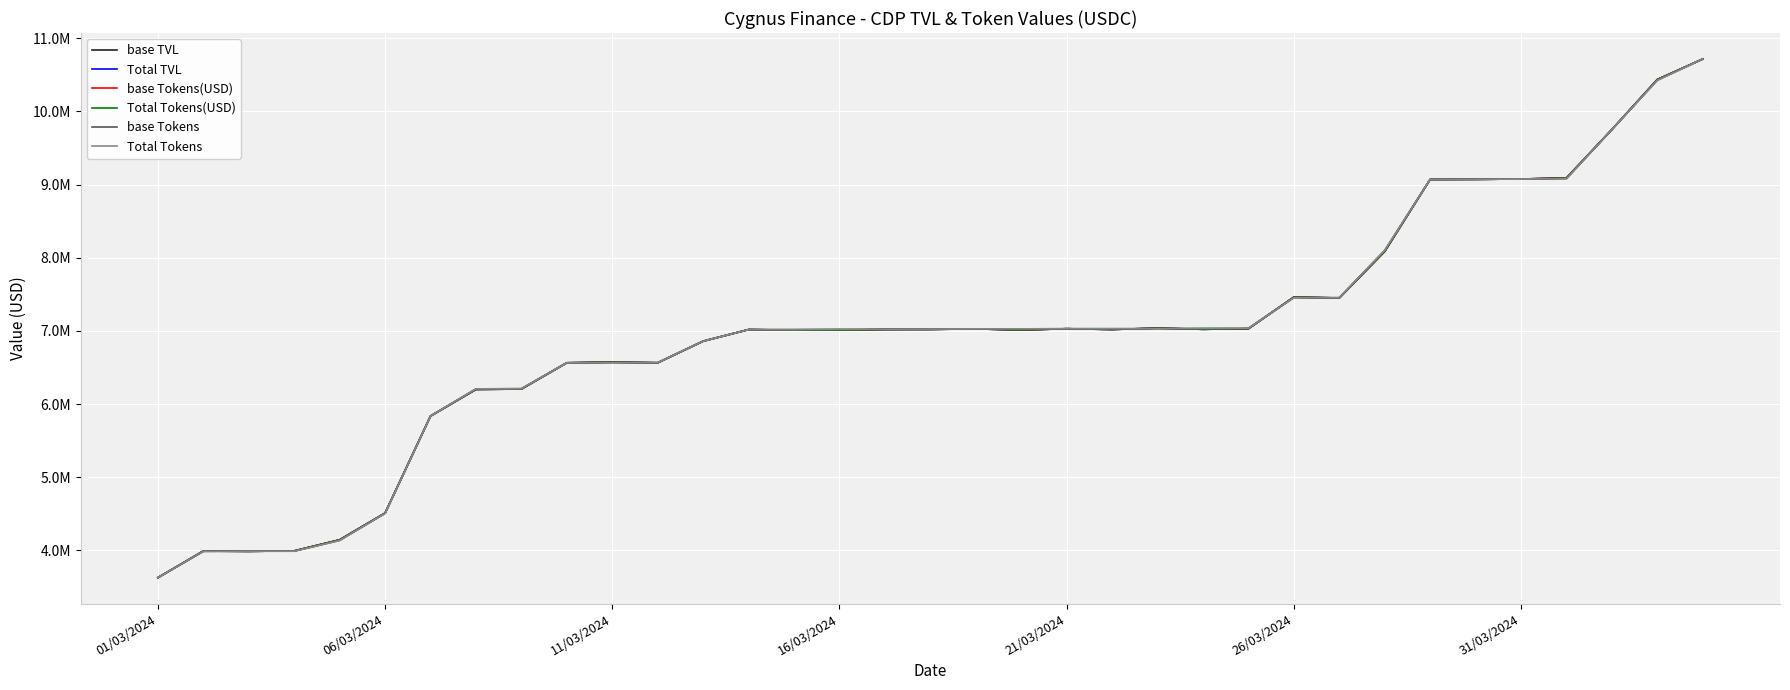

Is this an area chart (filled region under the line)?

No